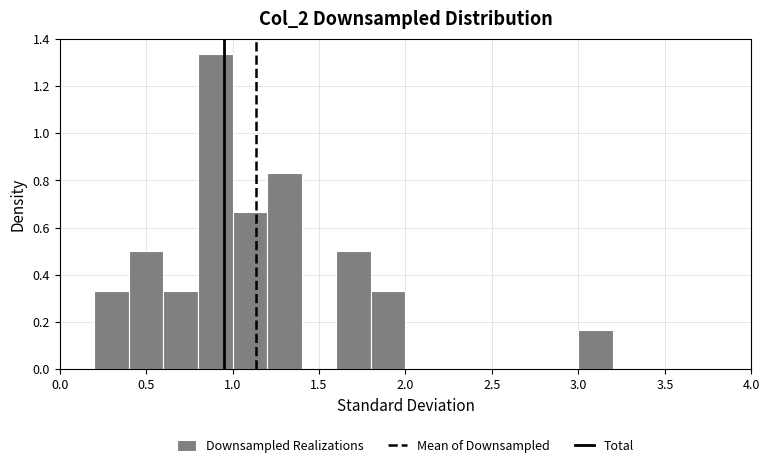

Reading left to right, transcribe this chart: for each bar, give the range it covers on the x-axis and its height. The values are not printed on the chart, so give them approximately, as read against the axis.

0.0 to 0.2: 0
0.2 to 0.4: 0.34
0.4 to 0.6: 0.50
0.6 to 0.8: 0.34
0.8 to 1.0: 1.34
1.0 to 1.2: 0.66
1.2 to 1.4: 0.84
1.4 to 1.6: 0
1.6 to 1.8: 0.50
1.8 to 2.0: 0.34
2.0 to 2.2: 0
2.2 to 2.4: 0
2.4 to 2.6: 0
2.6 to 2.8: 0
2.8 to 3.0: 0
3.0 to 3.2: 0.16
3.2 to 3.4: 0
3.4 to 3.6: 0
3.6 to 3.8: 0
3.8 to 4.0: 0